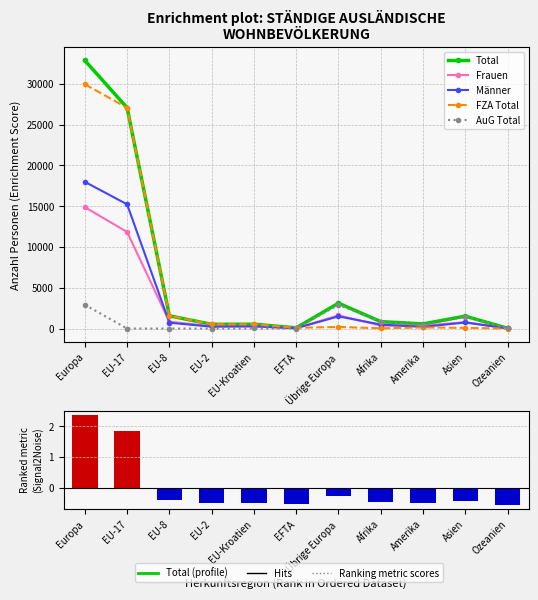

What is the greatest value displayed?

32871.0